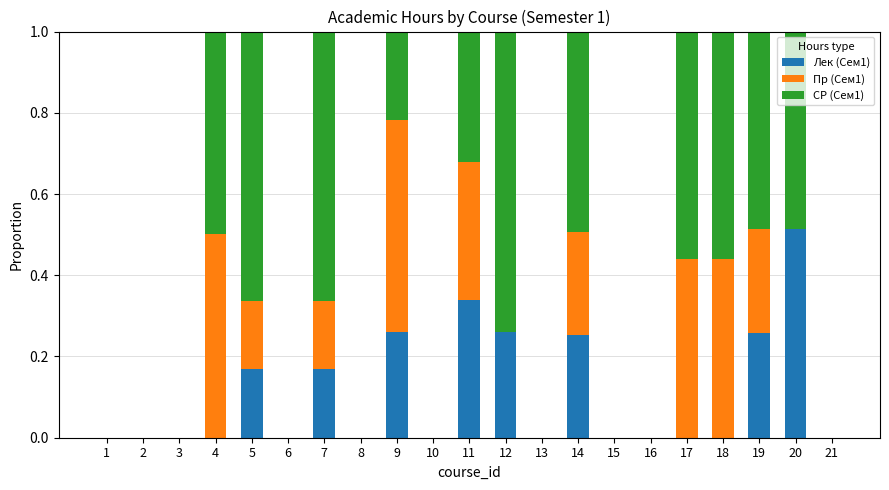

The Лек (Сем1) series shows -0.2 at 16. True or false?

False